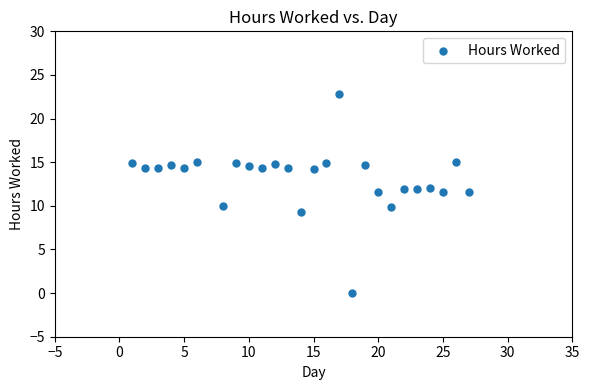

What is the range of Y values (max minus min)?

22.8